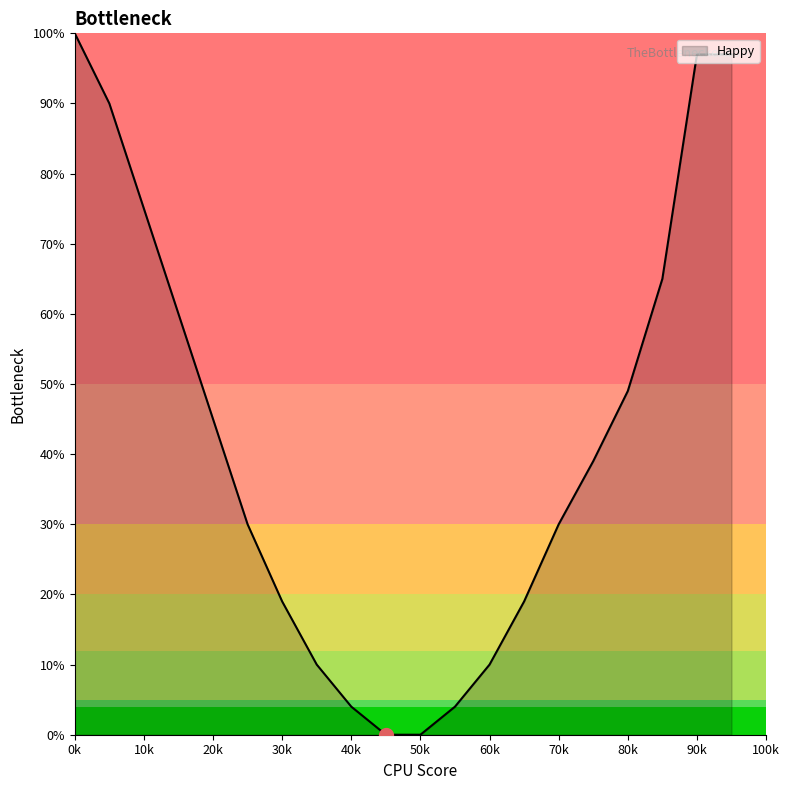

True or false: there are more than 0 points higher than both neighbors.

False